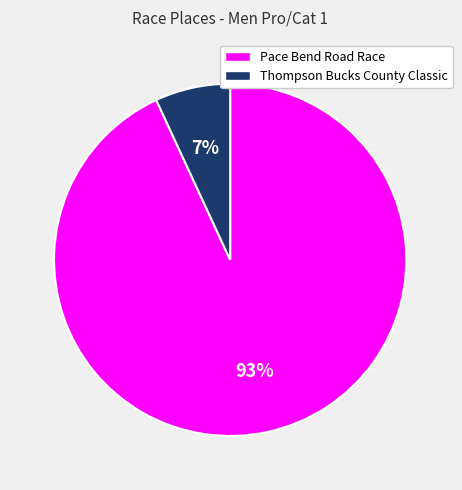

Count the number of slices in the pie.

2